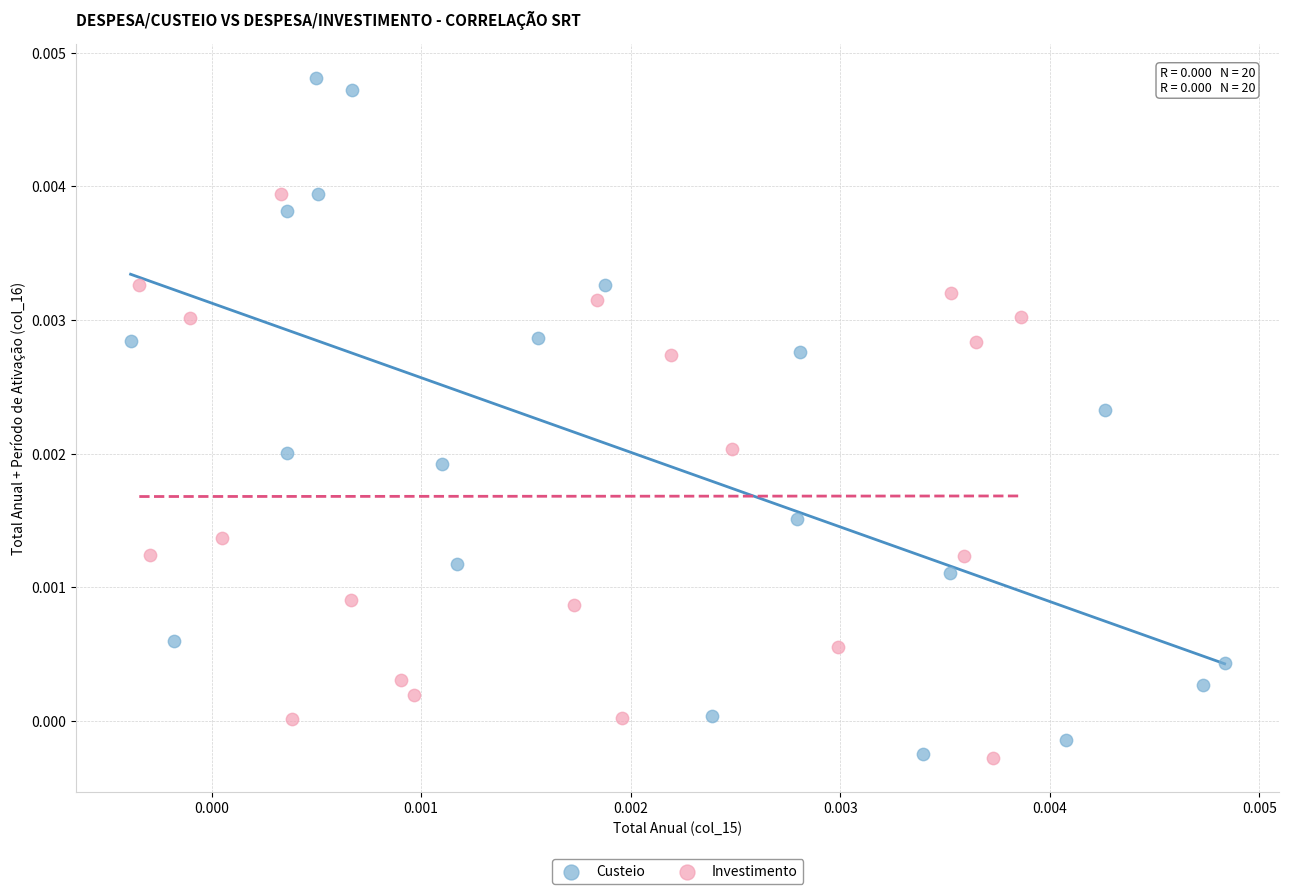

Which series contains the highest Y value?

Custeio